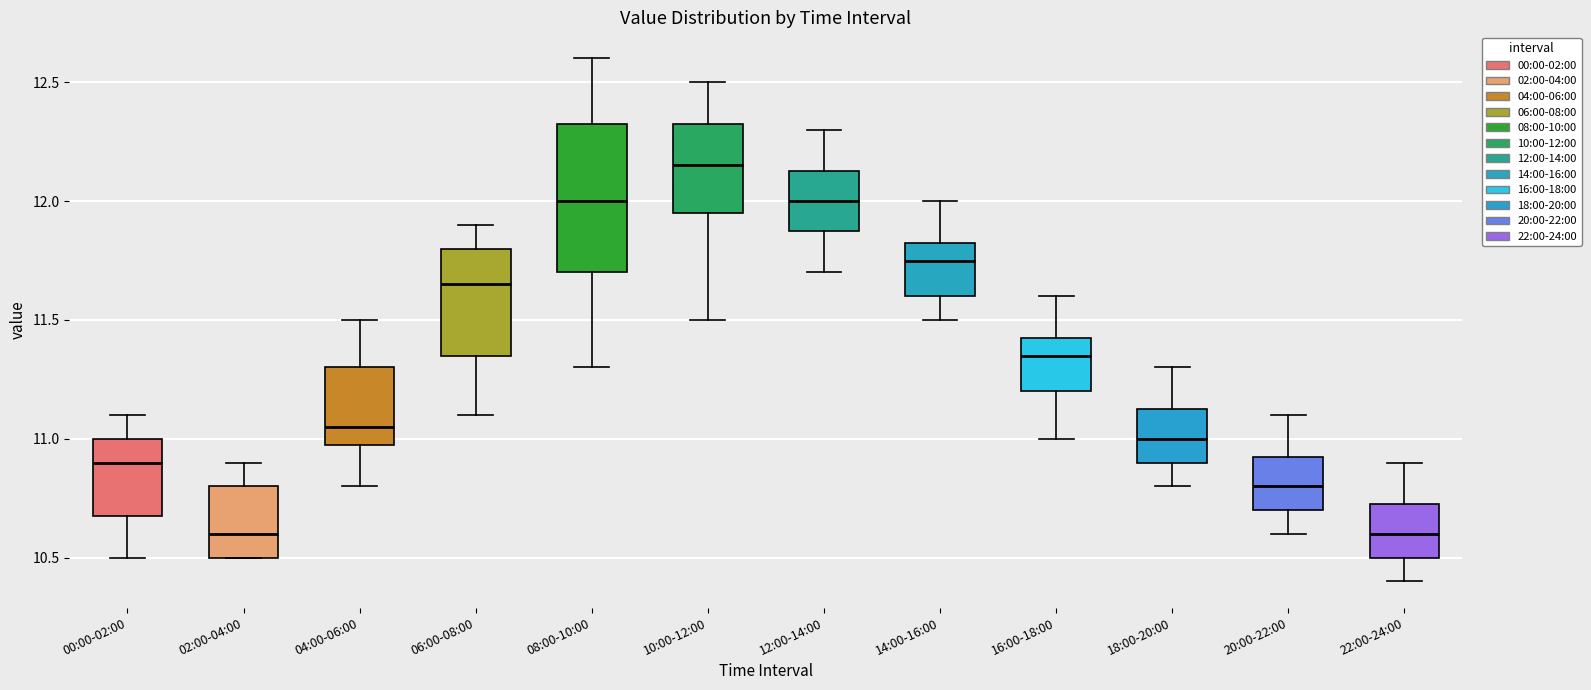

Where does the lower whisker of the box for 18:00-20:00 end on the y-axis? The values are not printed on the chart, so give them approximately, as read against the axis.

10.80